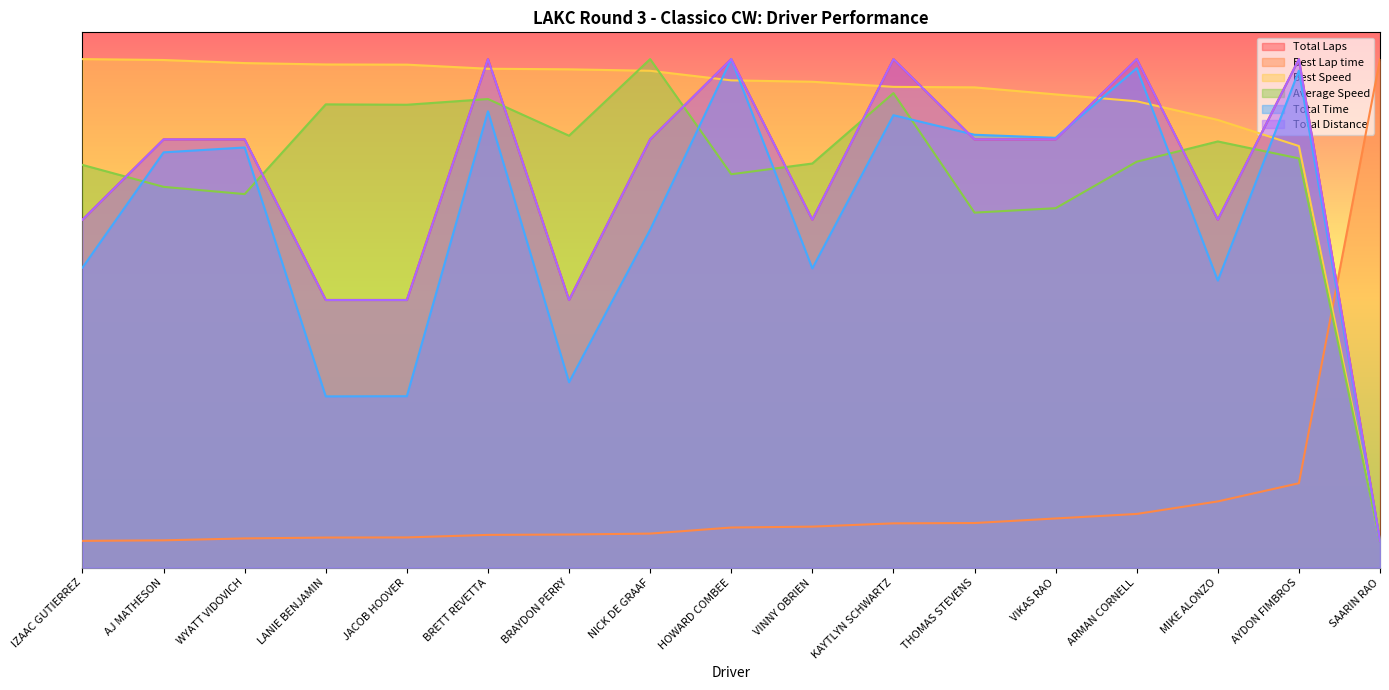

Reading right to left, transcribe all the data shown in this chart.

Total Laps: SAARIN RAO=5.0	AYDON FIMBROS=95.0	MIKE ALONZO=65.0	ARMAN CORNELL=95.0	VIKAS RAO=80.0	THOMAS STEVENS=80.0	KAYTLYN SCHWARTZ=95.0	VINNY OBRIEN=65.0	HOWARD COMBEE=95.0	NICK DE GRAAF=80.0	BRAYDON PERRY=50.0	BRETT REVETTA=95.0	JACOB HOOVER=50.0	LANIE BENJAMIN=50.0	WYATT VIDOVICH=80.0	AJ MATHESON=80.0	IZAAC GUTIERREZ=65.0
Best Lap time: SAARIN RAO=95.0	AYDON FIMBROS=15.8	MIKE ALONZO=12.4	ARMAN CORNELL=10.0	VIKAS RAO=9.2	THOMAS STEVENS=8.3	KAYTLYN SCHWARTZ=8.3	VINNY OBRIEN=7.7	HOWARD COMBEE=7.5	NICK DE GRAAF=6.4	BRAYDON PERRY=6.2	BRETT REVETTA=6.1	JACOB HOOVER=5.6	LANIE BENJAMIN=5.6	WYATT VIDOVICH=5.5	AJ MATHESON=5.1	IZAAC GUTIERREZ=5.0
Best Speed: SAARIN RAO=5.0	AYDON FIMBROS=78.8	MIKE ALONZO=83.6	ARMAN CORNELL=87.1	VIKAS RAO=88.4	THOMAS STEVENS=89.7	KAYTLYN SCHWARTZ=89.8	VINNY OBRIEN=90.8	HOWARD COMBEE=91.0	NICK DE GRAAF=92.8	BRAYDON PERRY=93.1	BRETT REVETTA=93.2	JACOB HOOVER=94.0	LANIE BENJAMIN=94.0	WYATT VIDOVICH=94.3	AJ MATHESON=94.8	IZAAC GUTIERREZ=95.0
Average Speed: SAARIN RAO=5.0	AYDON FIMBROS=76.5	MIKE ALONZO=79.6	ARMAN CORNELL=75.8	VIKAS RAO=67.1	THOMAS STEVENS=66.3	KAYTLYN SCHWARTZ=88.6	VINNY OBRIEN=75.5	HOWARD COMBEE=73.5	NICK DE GRAAF=95.0	BRAYDON PERRY=80.7	BRETT REVETTA=87.5	JACOB HOOVER=86.5	LANIE BENJAMIN=86.5	WYATT VIDOVICH=69.8	AJ MATHESON=71.1	IZAAC GUTIERREZ=75.2
Total Time: SAARIN RAO=5.0	AYDON FIMBROS=92.8	MIKE ALONZO=53.6	ARMAN CORNELL=93.3	VIKAS RAO=80.3	THOMAS STEVENS=80.9	KAYTLYN SCHWARTZ=84.5	VINNY OBRIEN=55.9	HOWARD COMBEE=95.0	NICK DE GRAAF=63.1	BRAYDON PERRY=34.6	BRETT REVETTA=85.2	JACOB HOOVER=32.0	LANIE BENJAMIN=32.0	WYATT VIDOVICH=78.5	AJ MATHESON=77.6	IZAAC GUTIERREZ=56.1
Total Distance: SAARIN RAO=5.0	AYDON FIMBROS=95.0	MIKE ALONZO=65.0	ARMAN CORNELL=95.0	VIKAS RAO=80.0	THOMAS STEVENS=80.0	KAYTLYN SCHWARTZ=95.0	VINNY OBRIEN=65.0	HOWARD COMBEE=95.0	NICK DE GRAAF=80.0	BRAYDON PERRY=50.0	BRETT REVETTA=95.0	JACOB HOOVER=50.0	LANIE BENJAMIN=50.0	WYATT VIDOVICH=80.0	AJ MATHESON=80.0	IZAAC GUTIERREZ=65.0